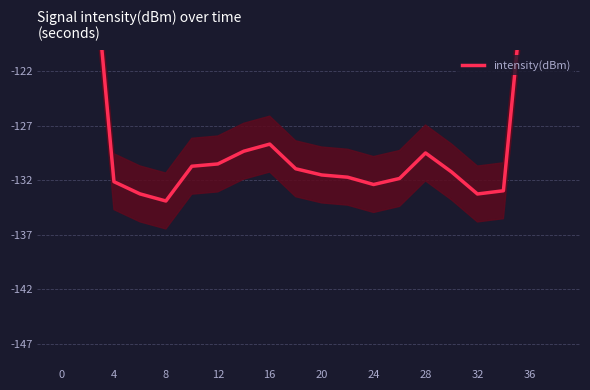

How many lines are shown in the chart?

1